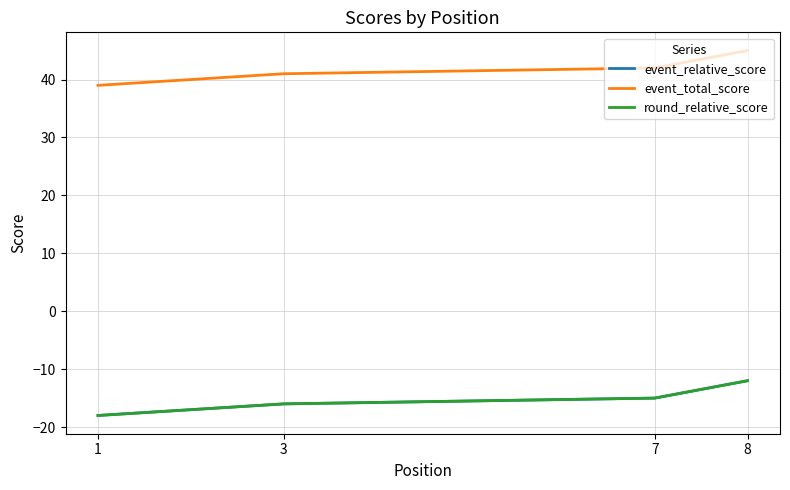

Which label corresponds to the smallest value in the chart?

1